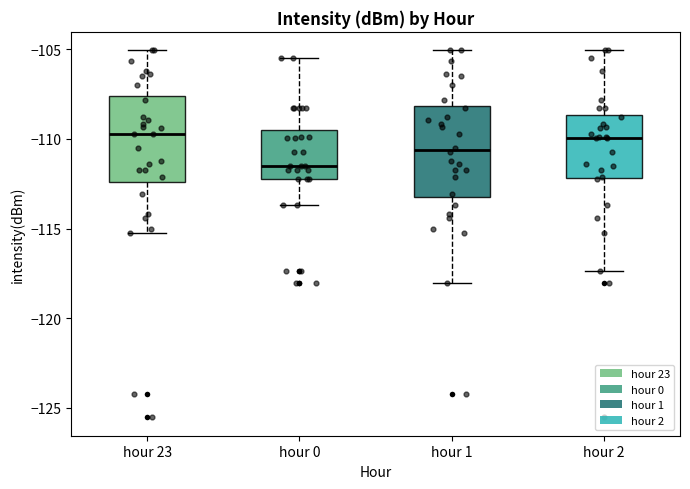

Reading left to right, read every box against the y-axis: the position of its median line, the range the box covers, and the ends of its whiskers. The values are not printed on the chart, so give them approximately, as read against the axis.

hour 23: median -109.5, box -112.5 to -107.5, whiskers -115.0 to -105.0
hour 0: median -111.5, box -112.0 to -109.5, whiskers -113.5 to -105.5
hour 1: median -110.5, box -113.0 to -108.0, whiskers -118.0 to -105.0
hour 2: median -110.0, box -112.0 to -108.5, whiskers -117.5 to -105.0